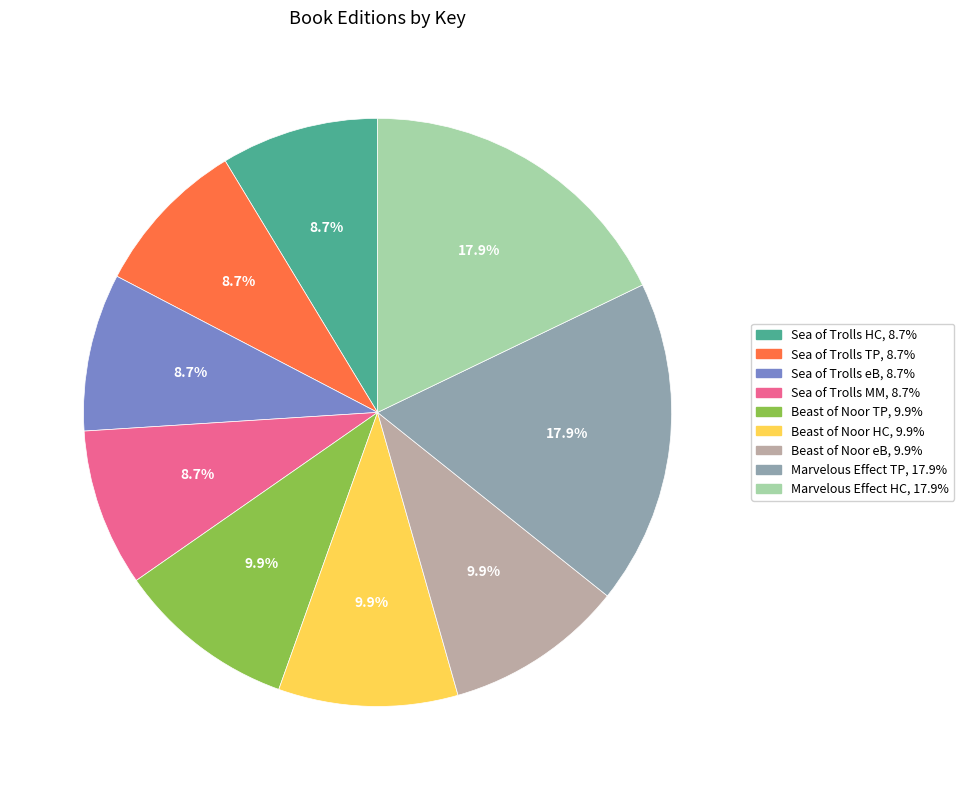

Is there a majority slice in this chart?

No